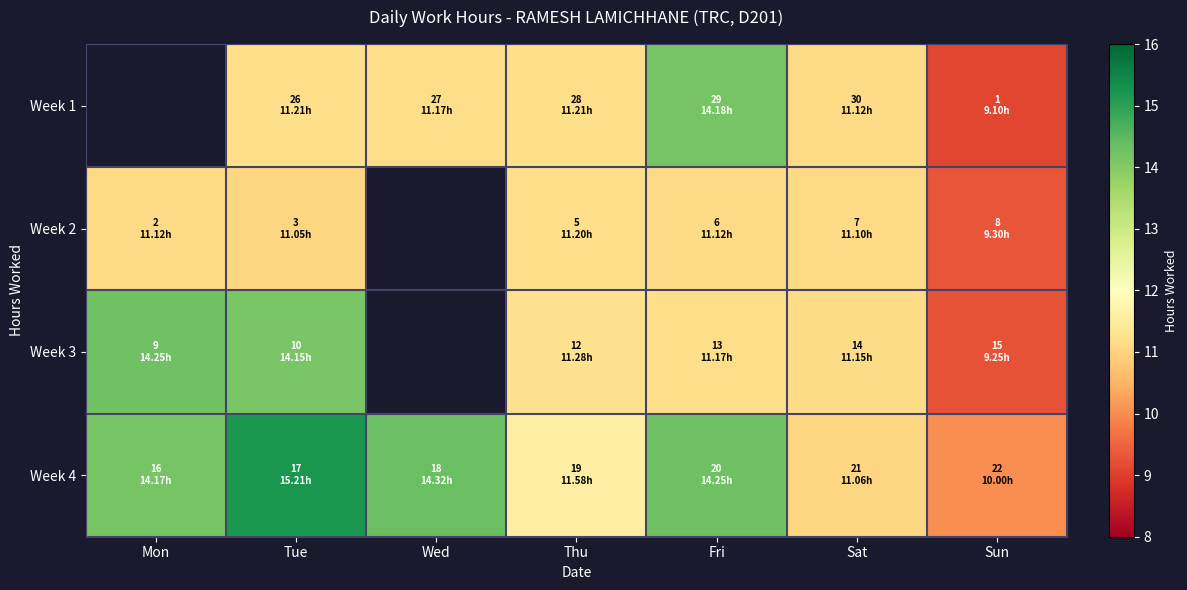

What is the difference between the maximum and minimum values in the Week 2 series?

1.9